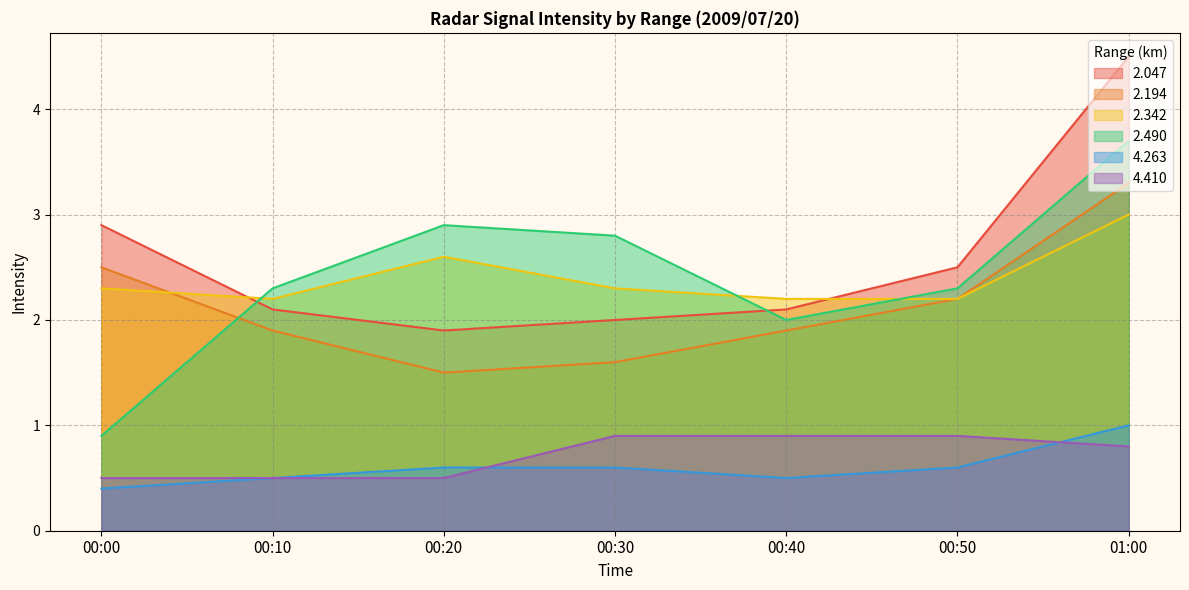

Rank the series by their maximum value, from lowest to highest.

4.410, 4.263, 2.342, 2.194, 2.490, 2.047